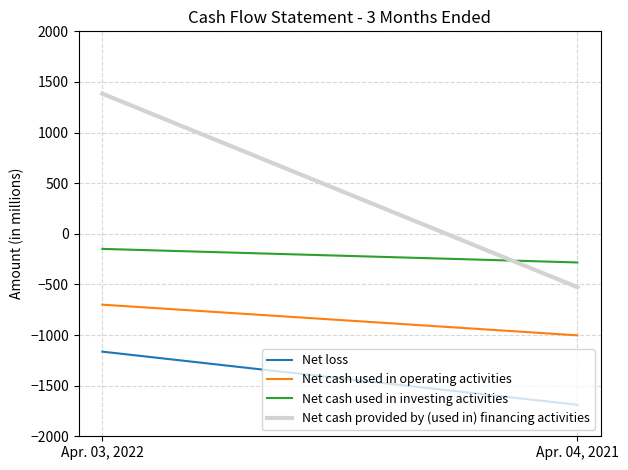

What is the sum of the Net cash used in investing activities values at Apr. 04, 2021 and Apr. 03, 2022?

-432